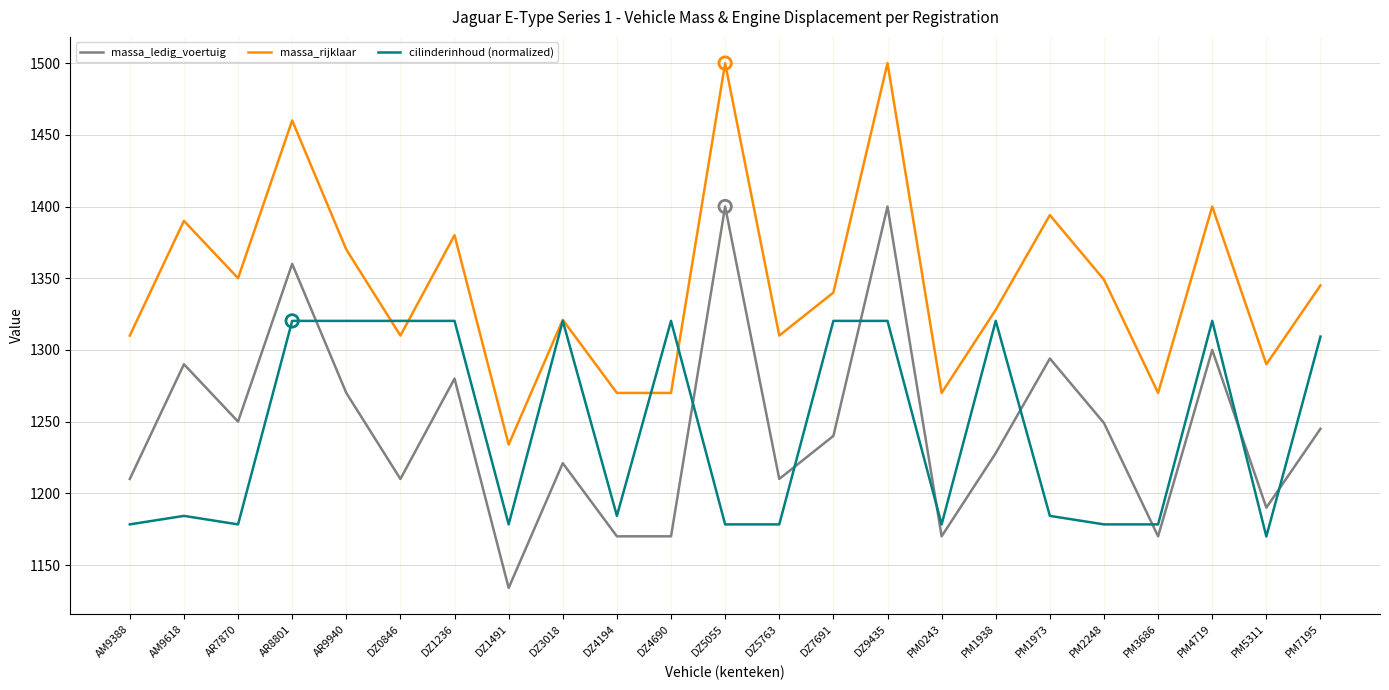

Which series changed the most between AM9388 and DZ4690?

cilinderinhoud (normalized)